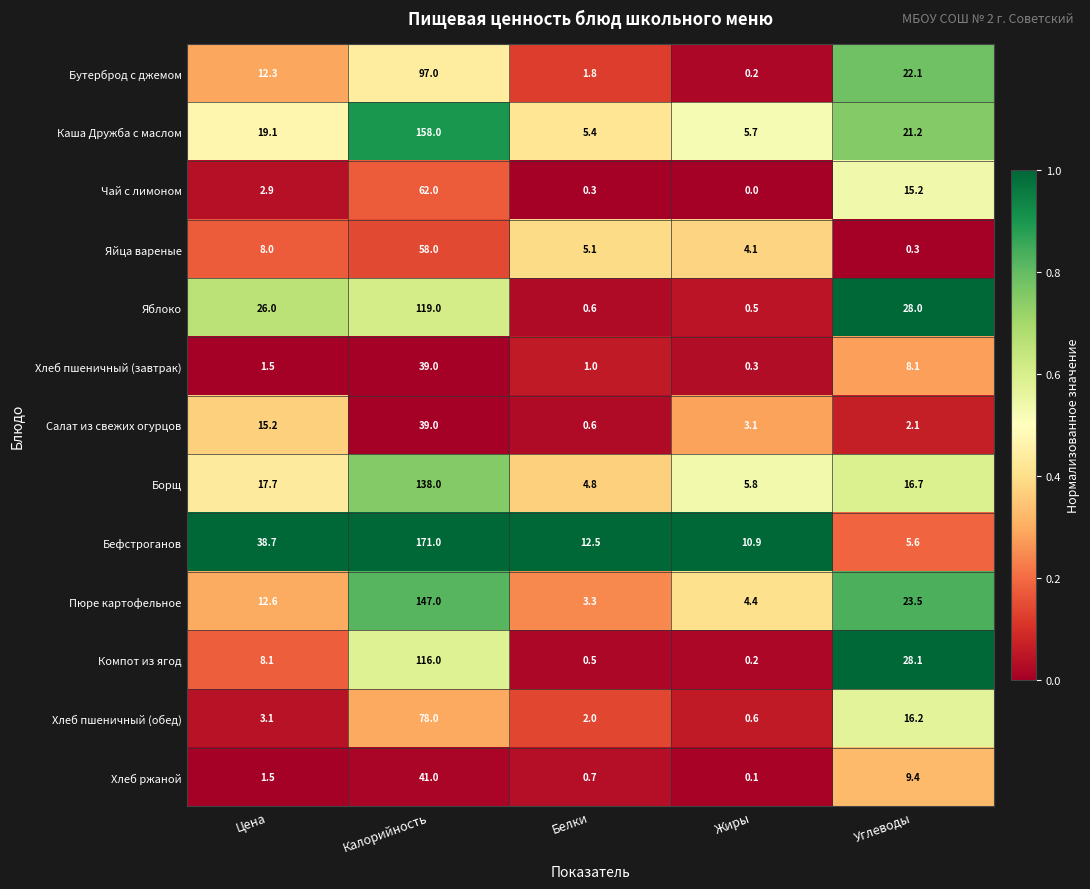

Where does the Хлеб пшеничный (завтрак) series first go above 1?

Цена